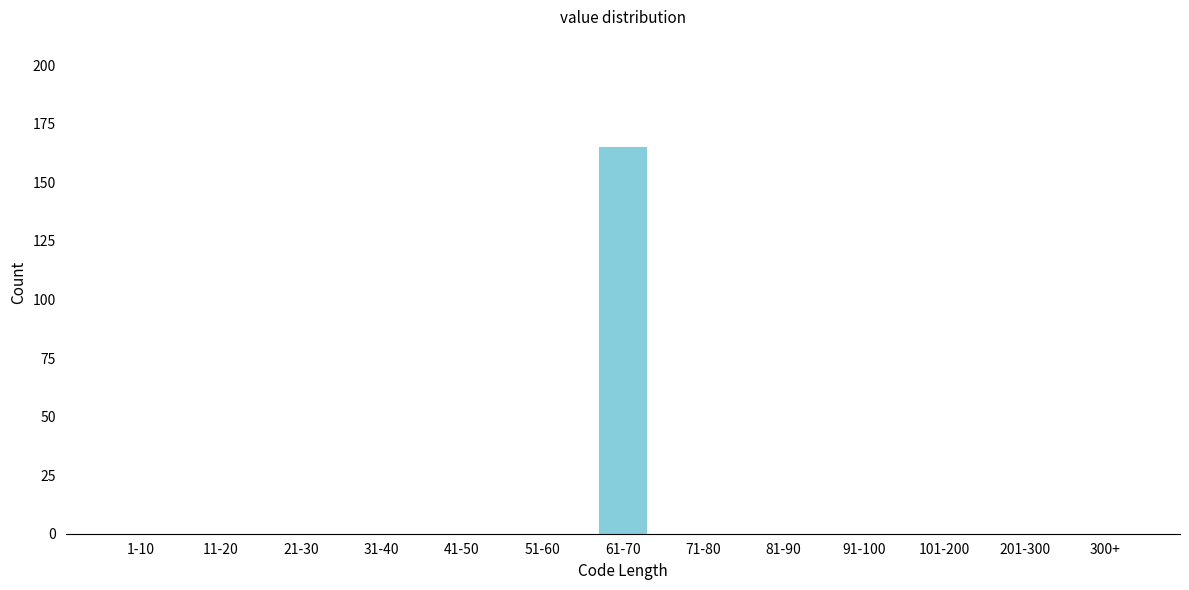

Reading left to right, list all the values displayed in this chart.

1-10=0	11-20=0	21-30=0	31-40=0	41-50=0	51-60=0	61-70=165	71-80=0	81-90=0	91-100=0	101-200=0	201-300=0	300+=0